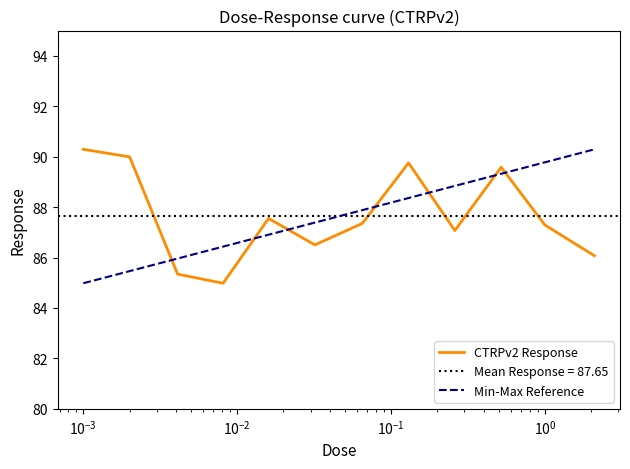

What is the label of the 9th point from the right?

0.0081